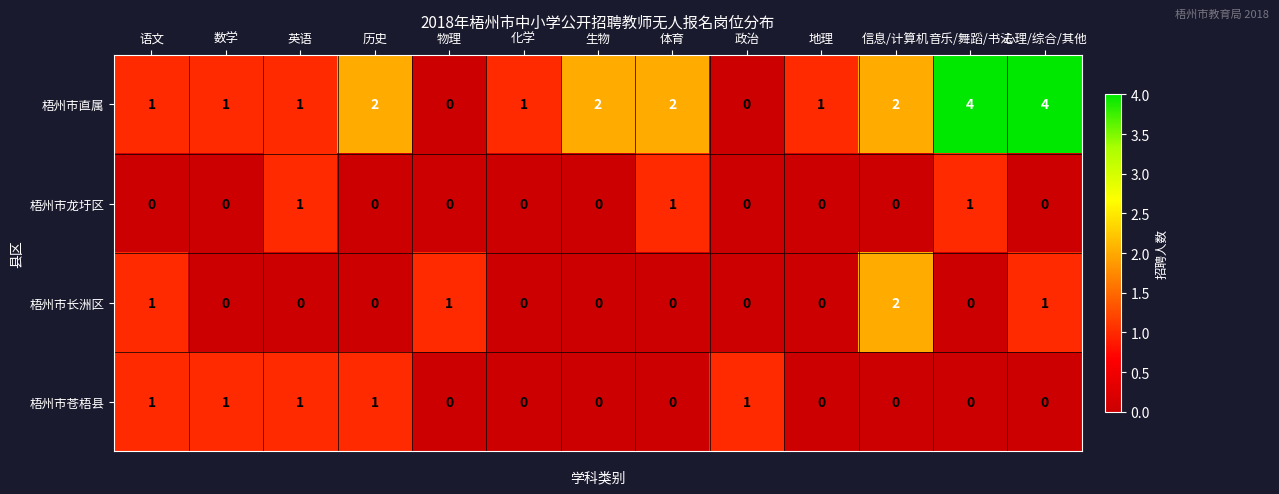

Count the 梧州市苍梧县 values in the range 0 to 1.

13